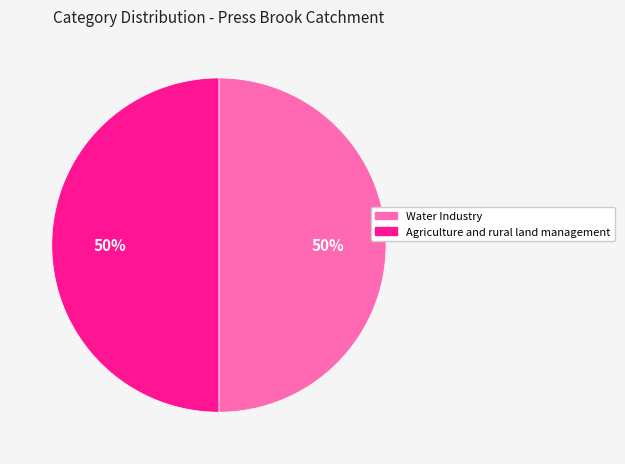

To the nearest percent, what is the combined percentage of Water Industry and Agriculture and rural land management?

100%